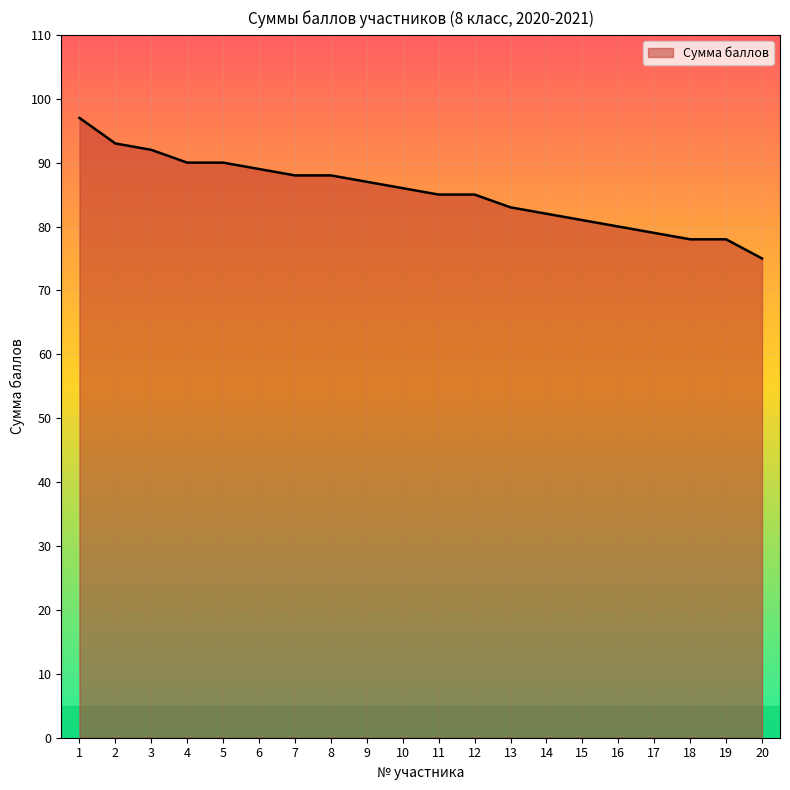

Is it true that the value at 20 is 75?

True